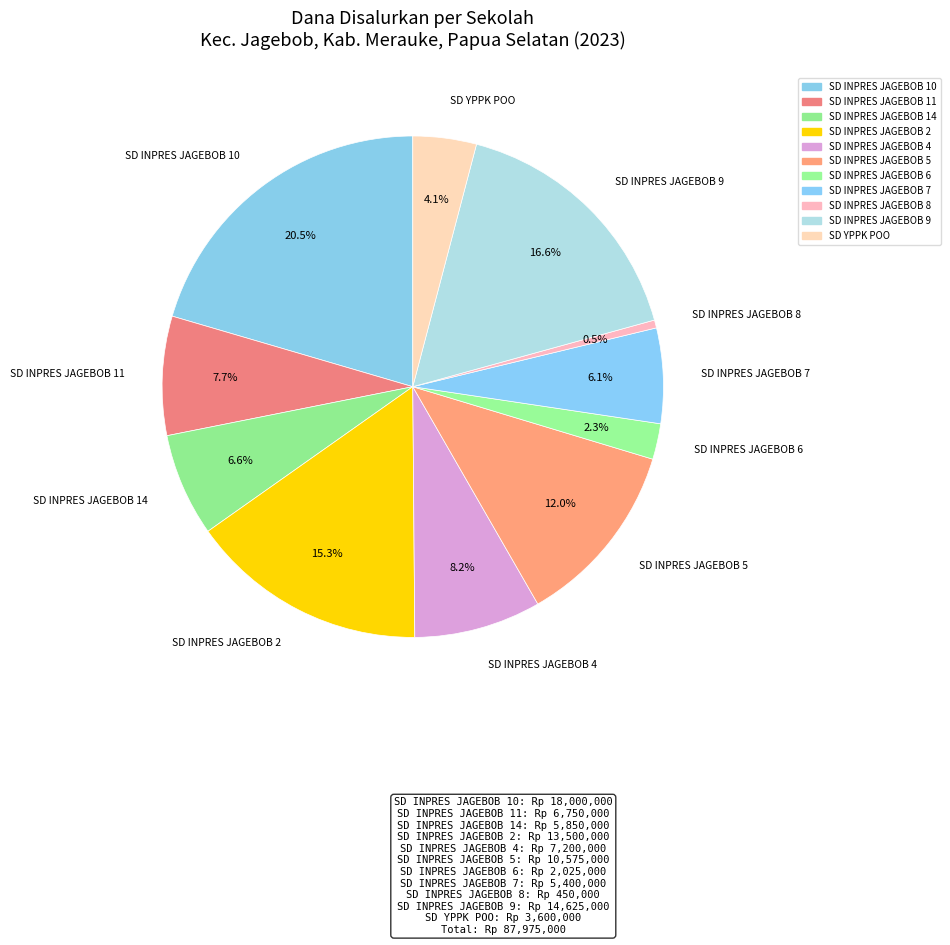

The SD INPRES JAGEBOB 14 slice represents 7% of the pie. True or false?

True